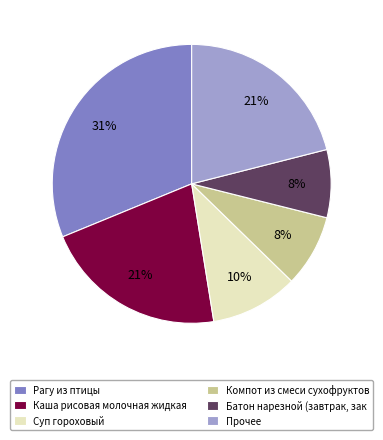

True or false: Компот из смеси сухофруктов accounts for 8% of the total.

True